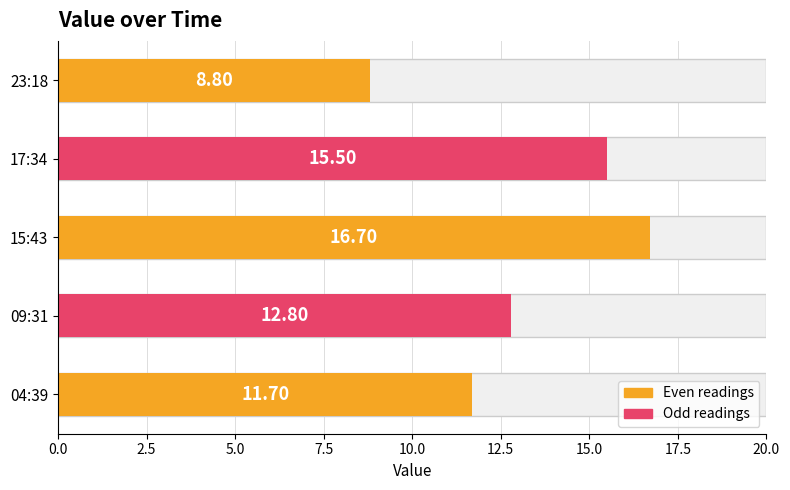

What is the sum of all values?

65.5